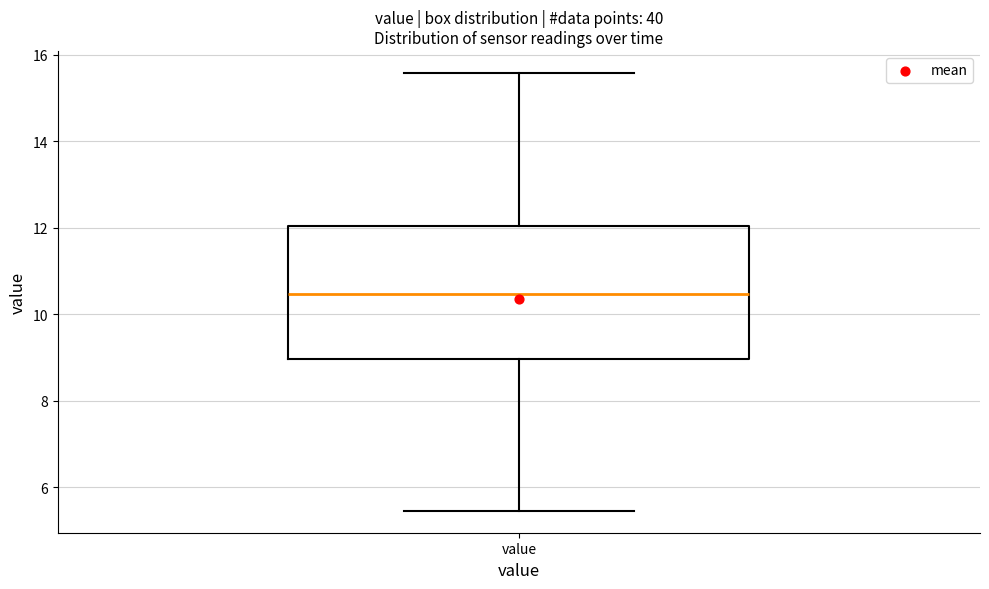

Where does the median line of the box for value sit on the y-axis? The values are not printed on the chart, so give them approximately, as read against the axis.

10.4